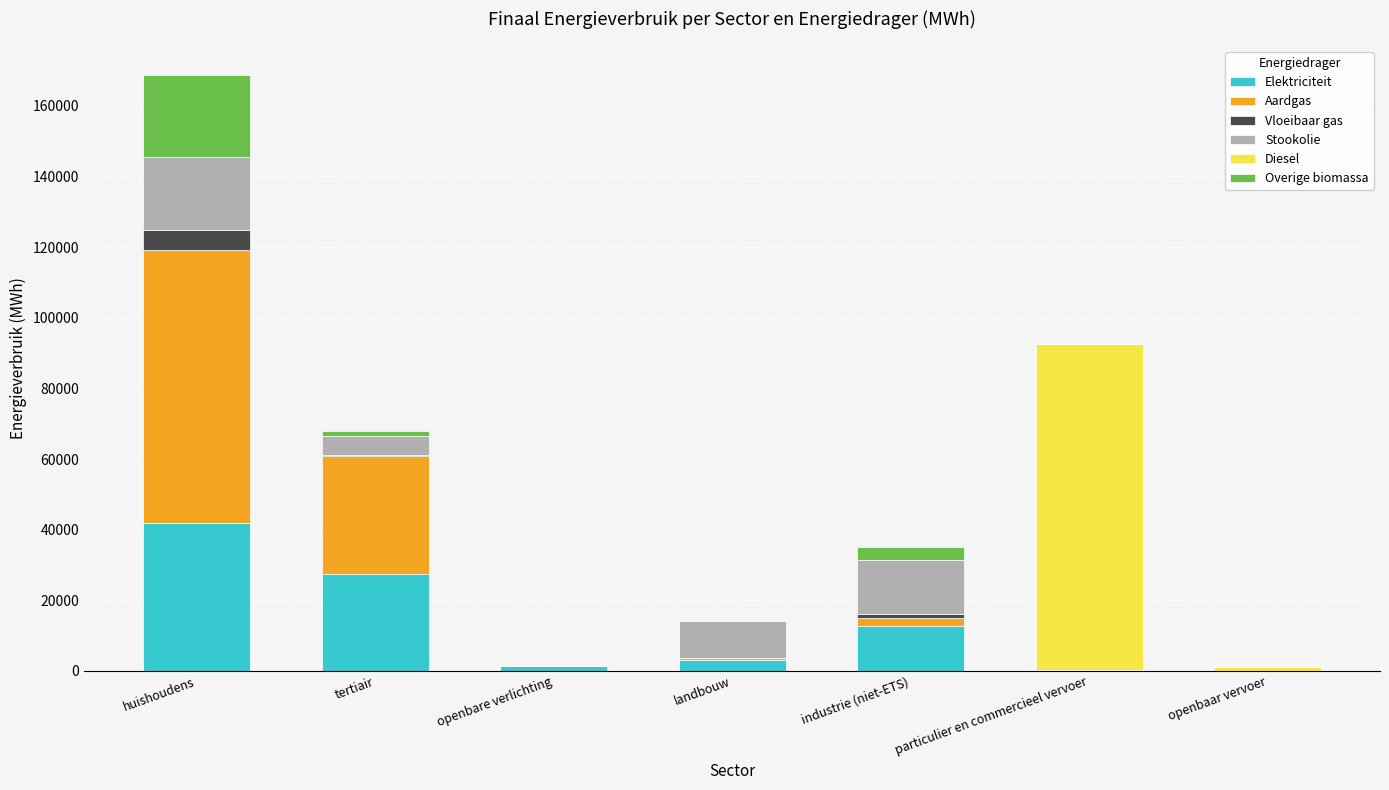

What is the maximum value for Elektriciteit?

41994.5